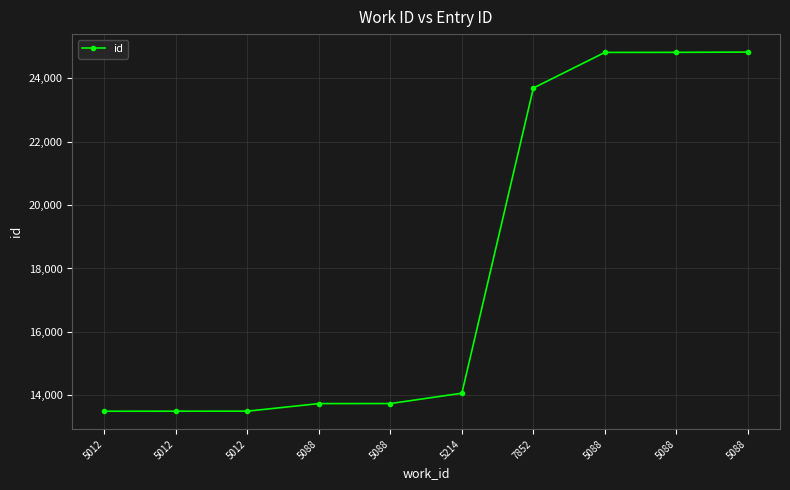

Approximately how many times larger is the value at 5012 compared to 5088?

0.5